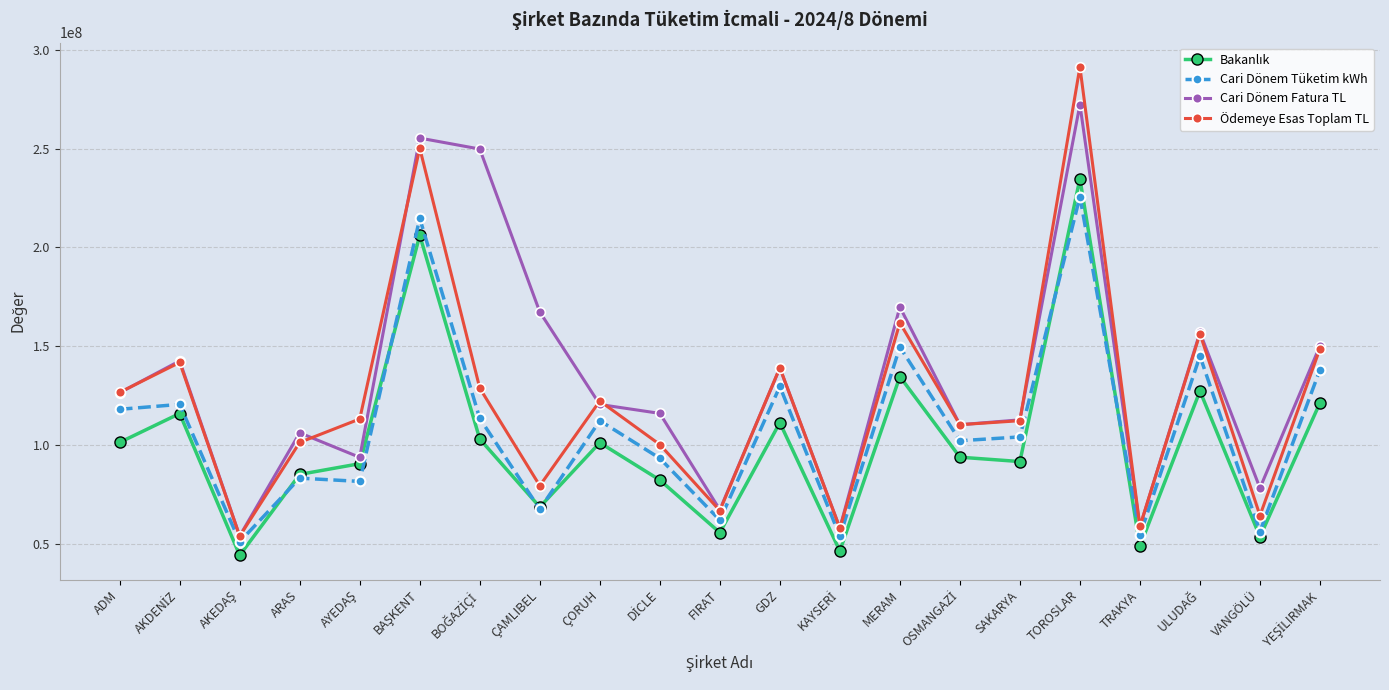

At how many categories does at least one series exceed 287705530?

1